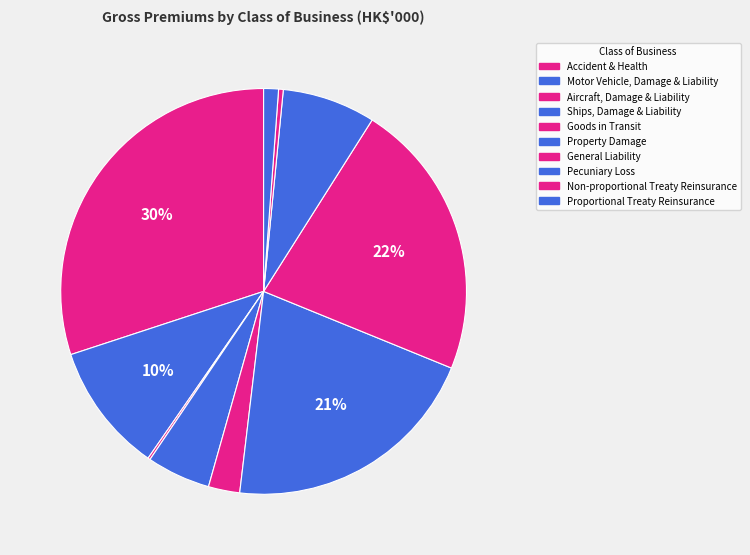

Is Motor Vehicle, Damage & Liability the majority of the pie?

No